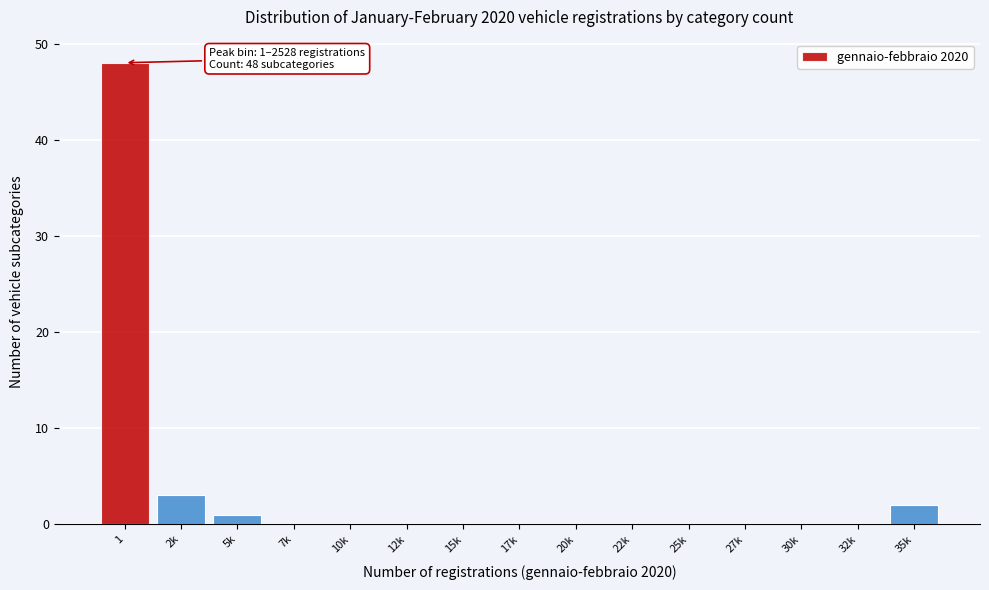

Reading right to left, list all the values displayed in this chart.

35k=2	32k=0	30k=0	27k=0	25k=0	22k=0	20k=0	17k=0	15k=0	12k=0	10k=0	7k=0	5k=1	2k=3	1=48